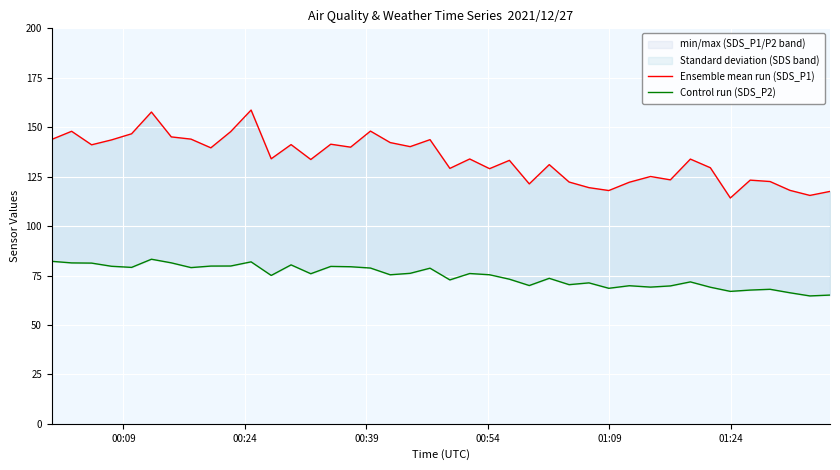

How many lines are shown in the chart?

2